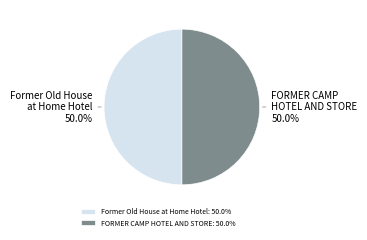

What is the ratio of the value at Former Old House at Home Hotel to the value at FORMER CAMP HOTEL AND STORE?

1.0